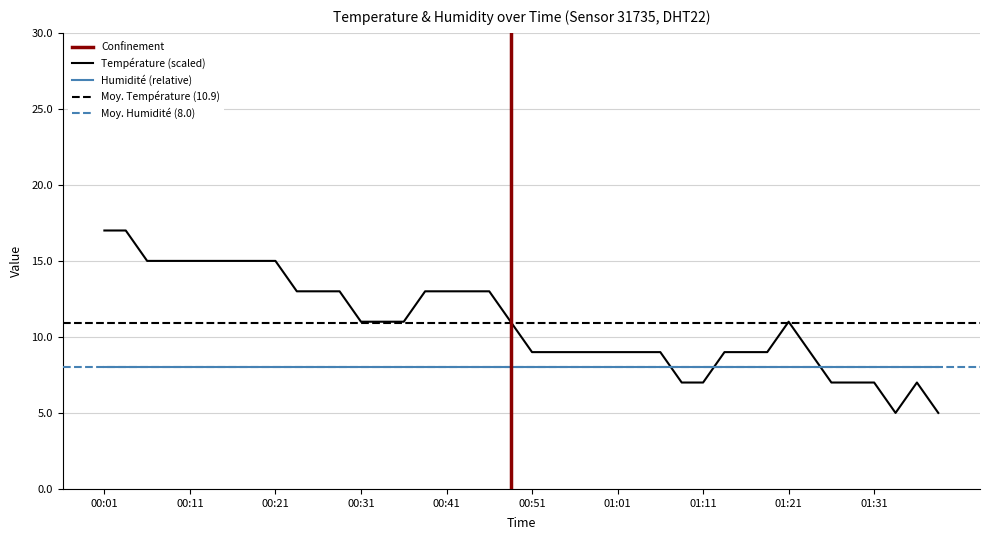

What is the average value?

11